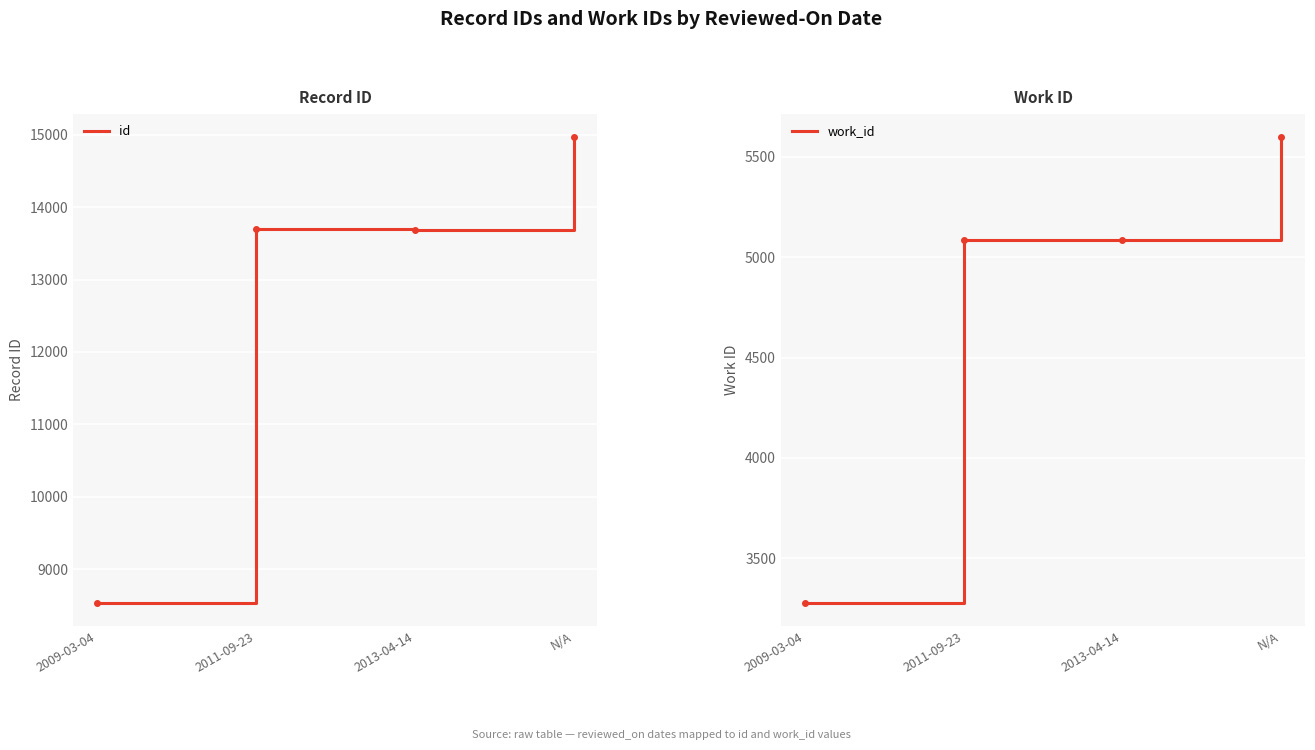

True or false: id and work_id cross at least once.

False